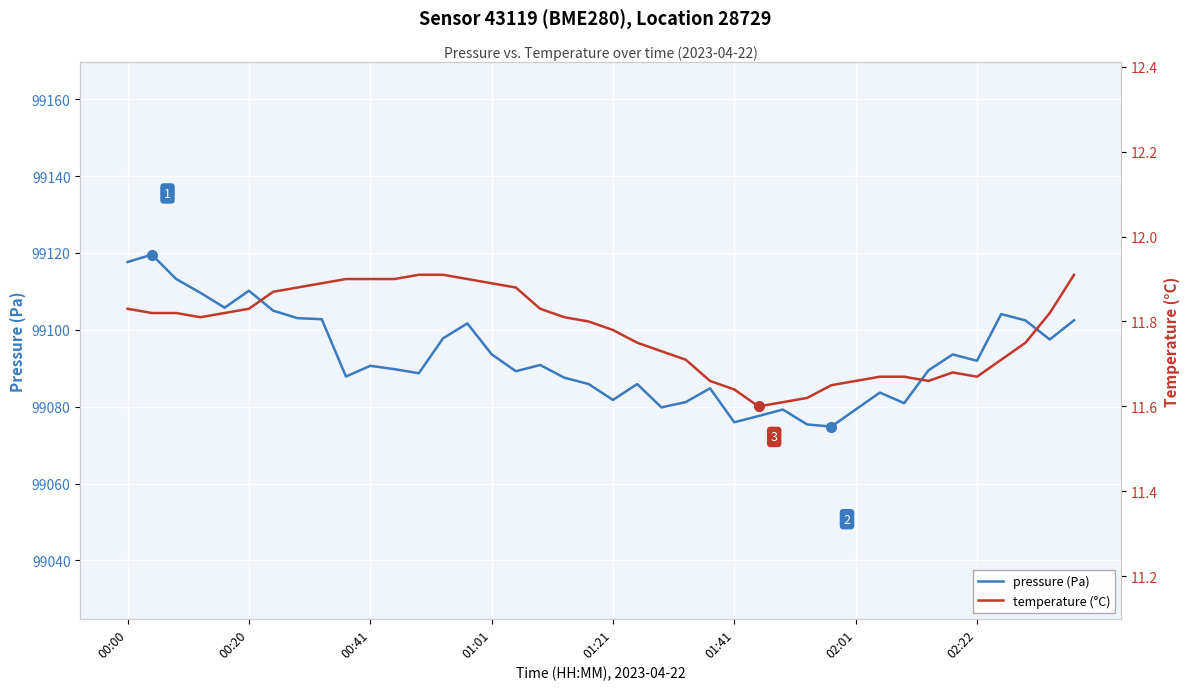

Rank the series at 32 from highest to lowest value.

pressure (Pa), temperature (°C)